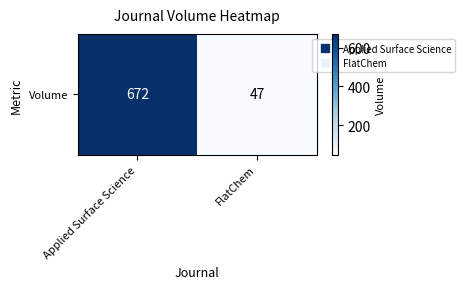

What is the difference between the values at Applied Surface Science and FlatChem?

625